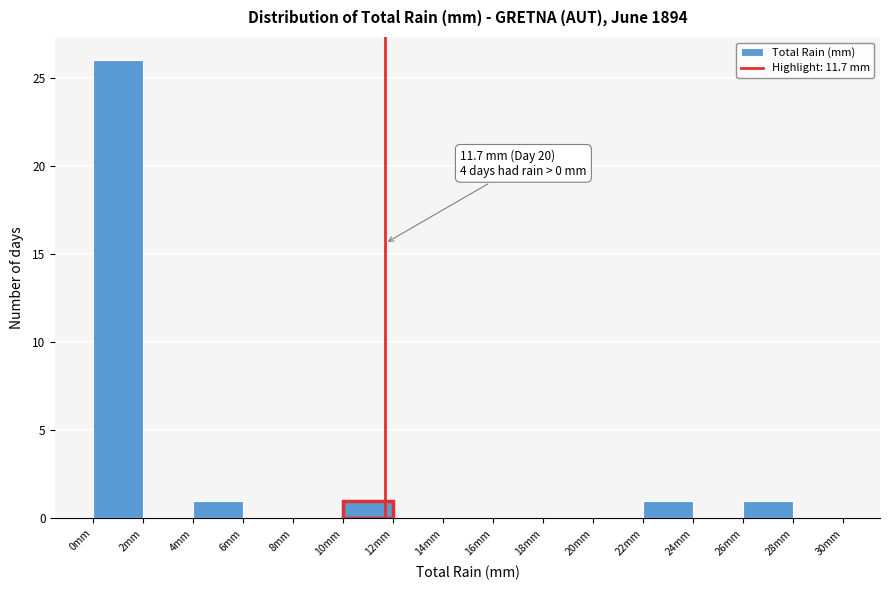

Which range on the x-axis has the tallest bar?

0 to 2